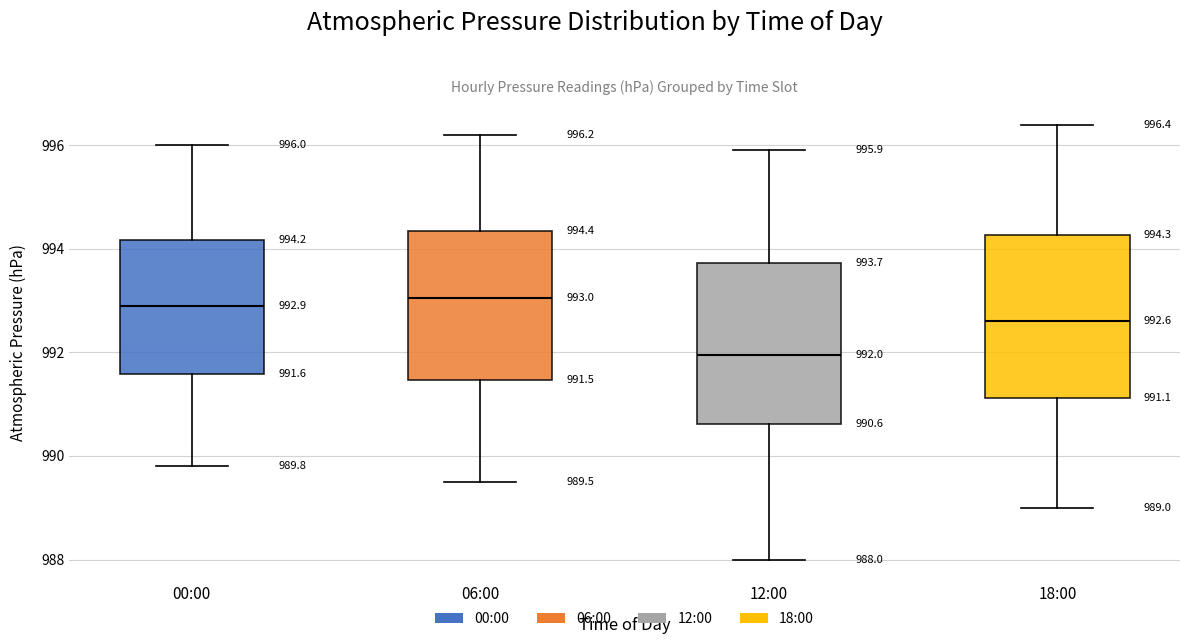

Which box's median line is the lowest?

12:00